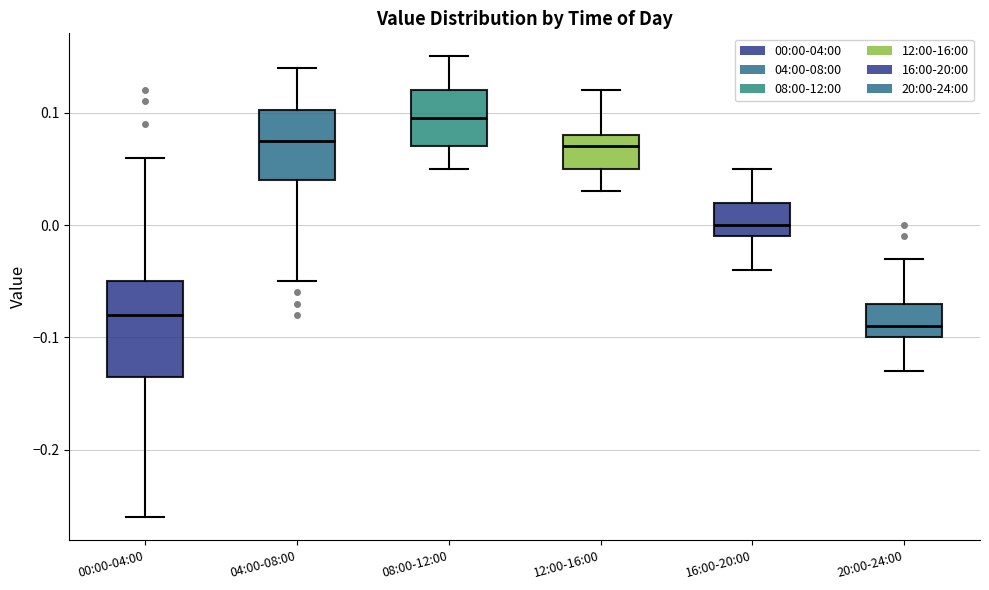

Reading left to right, transcribe this box plot: for each box, give where its median line is, the range the box spans, and where its two whiskers end, as read against the y-axis. The values are not printed on the chart, so give them approximately, as read against the axis.

00:00-04:00: median -0.08, box -0.13 to -0.05, whiskers -0.26 to 0.06
04:00-08:00: median 0.08, box 0.04 to 0.10, whiskers -0.05 to 0.14
08:00-12:00: median 0.10, box 0.07 to 0.12, whiskers 0.05 to 0.15
12:00-16:00: median 0.07, box 0.05 to 0.08, whiskers 0.03 to 0.12
16:00-20:00: median 0.00, box -0.01 to 0.02, whiskers -0.04 to 0.05
20:00-24:00: median -0.09, box -0.10 to -0.07, whiskers -0.13 to -0.03